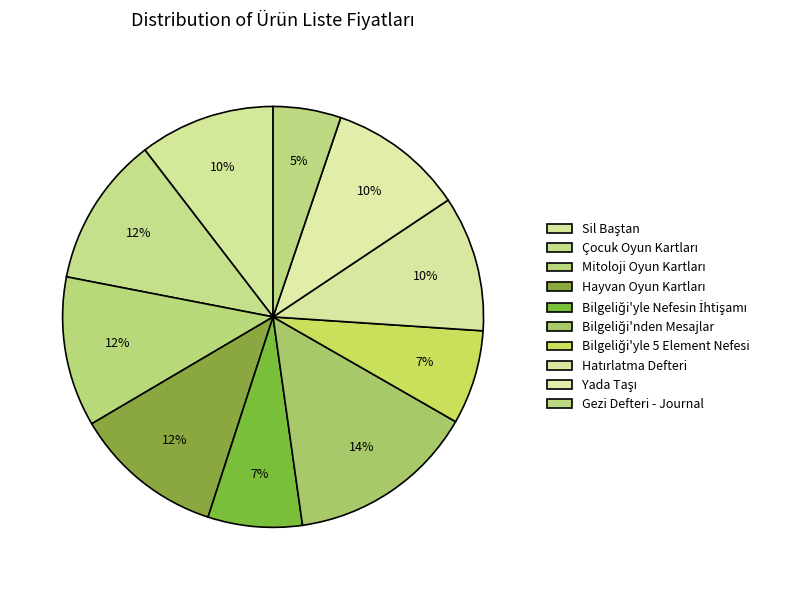

Is it true that Bilgeliği'yle 5 Element Nefesi is 12% of the pie?

False